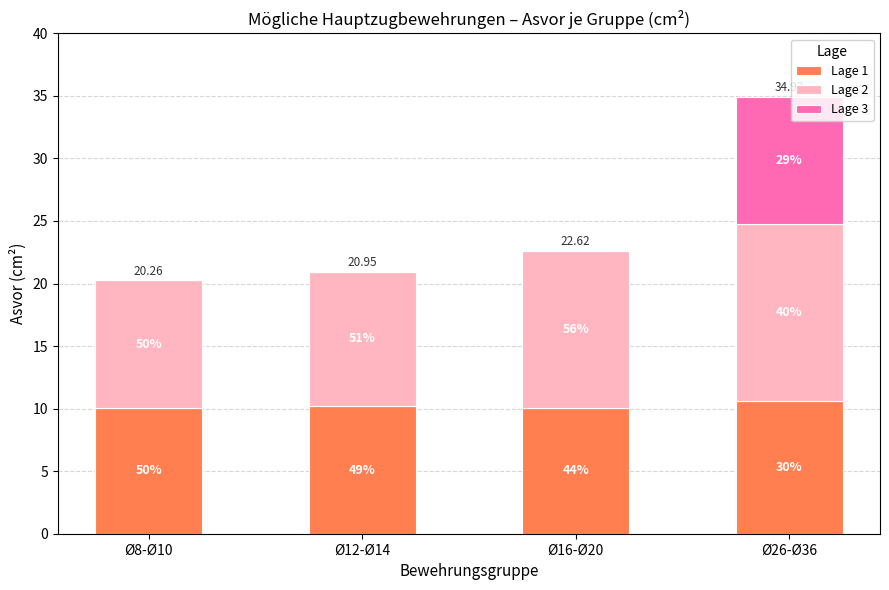

The Lage 2 series shows 14.1 at Ø26-Ø36. True or false?

True